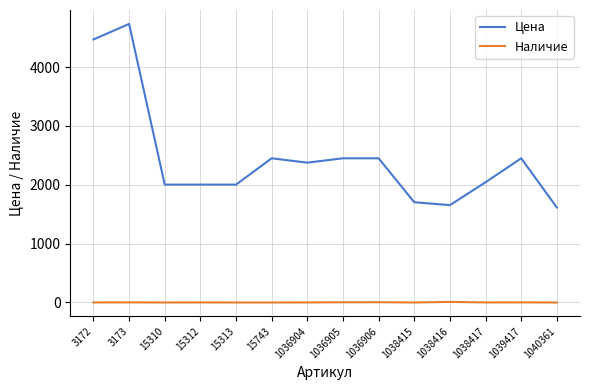

Which series has the widest spread of values?

Цена